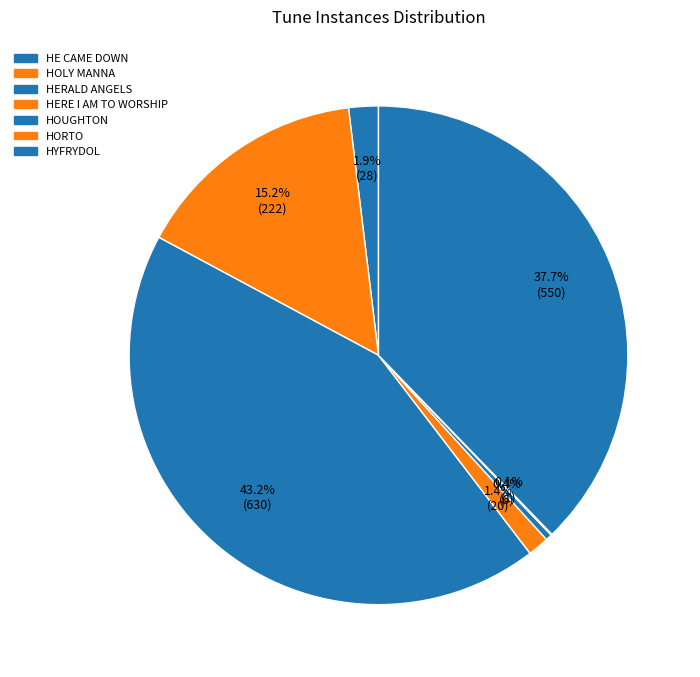

Is it true that HERALD ANGELS is 43% of the pie?

True